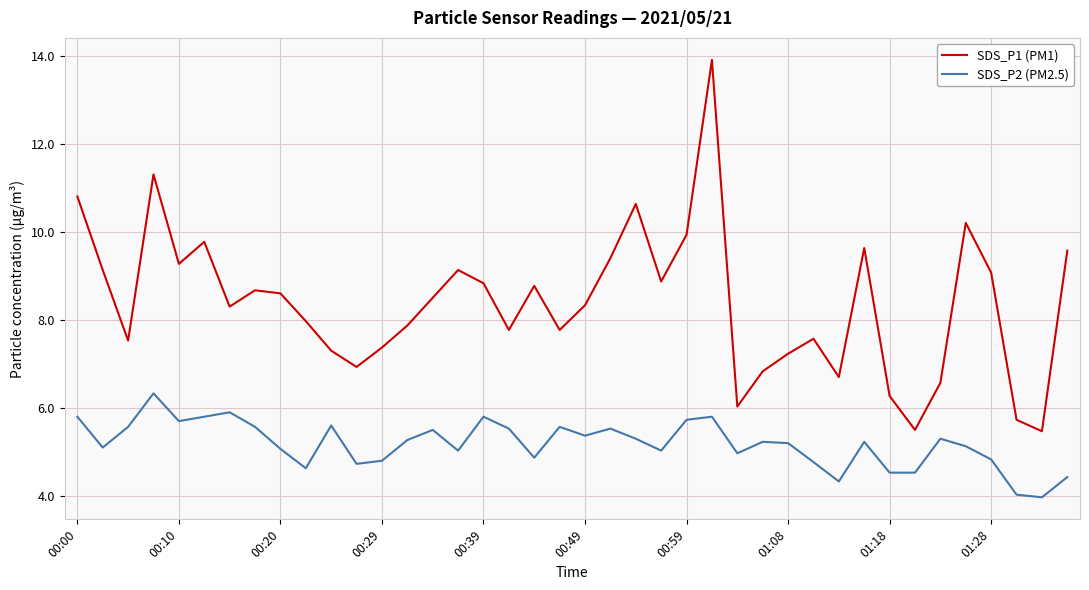

At how many categories does at least one series exceed 9?

14